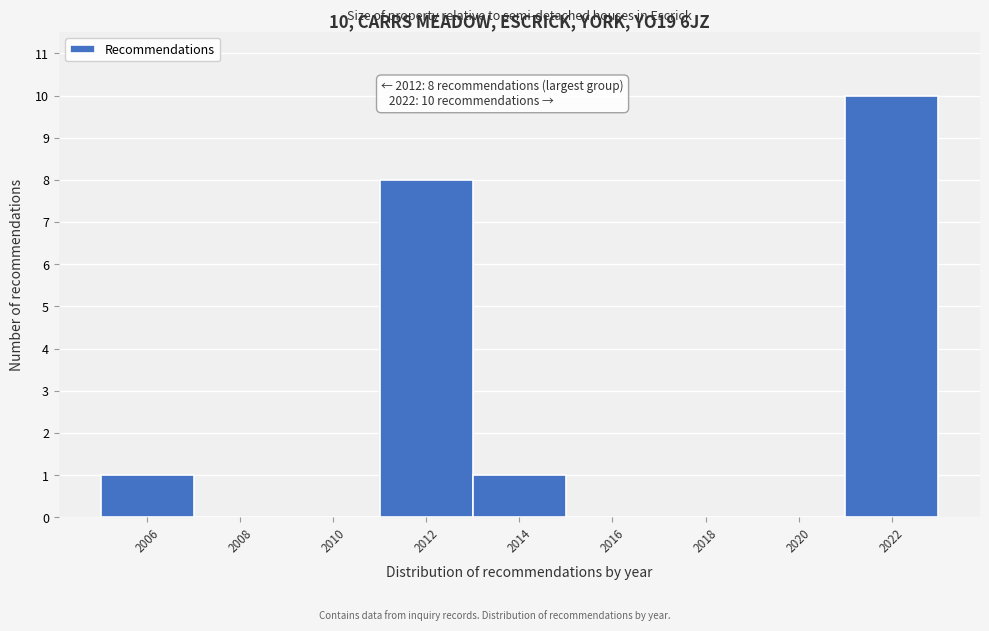

Which range on the x-axis has the tallest bar?

2021 to 2023